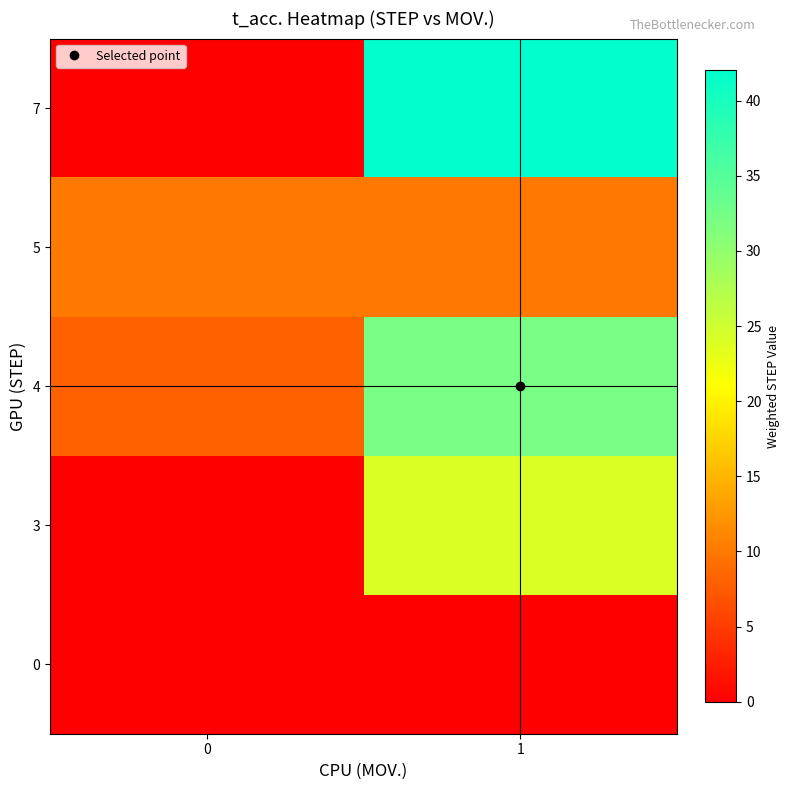

What is the total value across all series at 0?

18